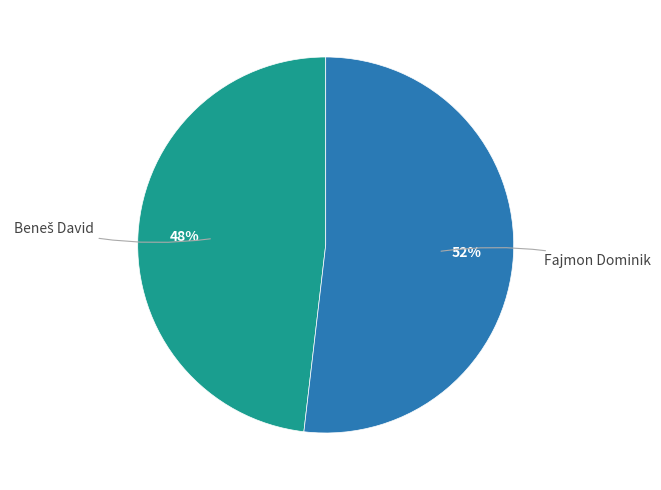

To the nearest percent, what is the difference between the largest and smallest slice percentages?

4%